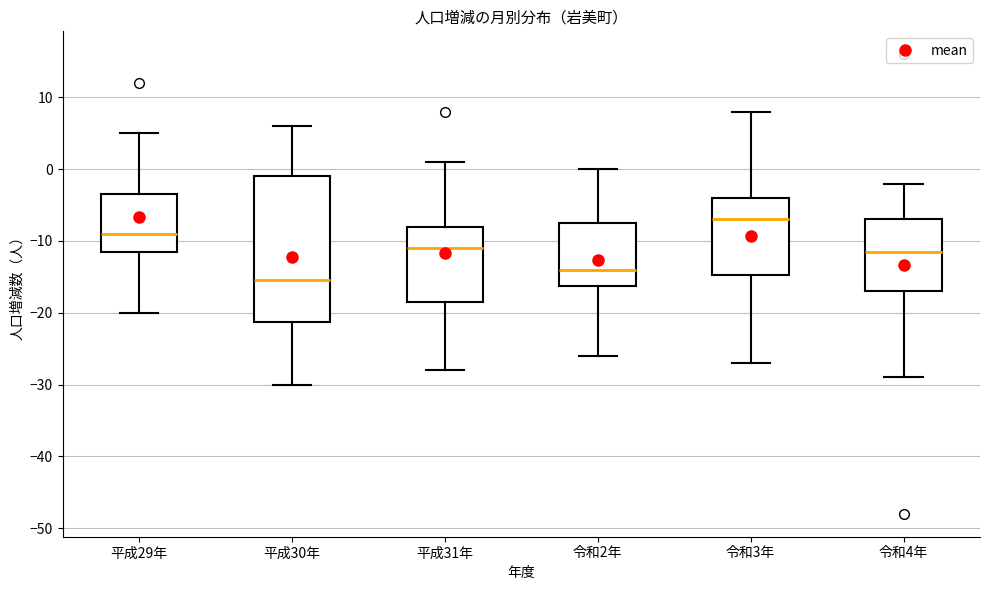

Which box has the lowest median line?

平成30年